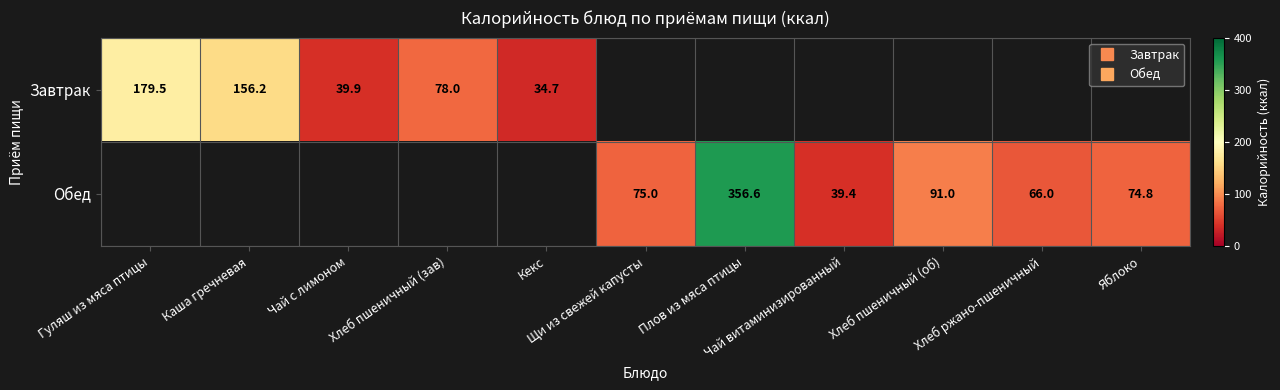

The value of Обед at Яблоко is 121.6. True or false?

False